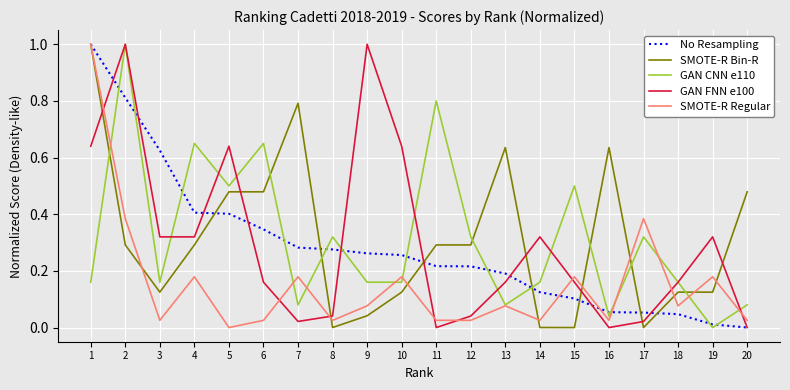

At 16, list the series in order from largest to smallest.

SMOTE-R Bin-R, No Resampling, GAN CNN e110, SMOTE-R Regular, GAN FNN e100